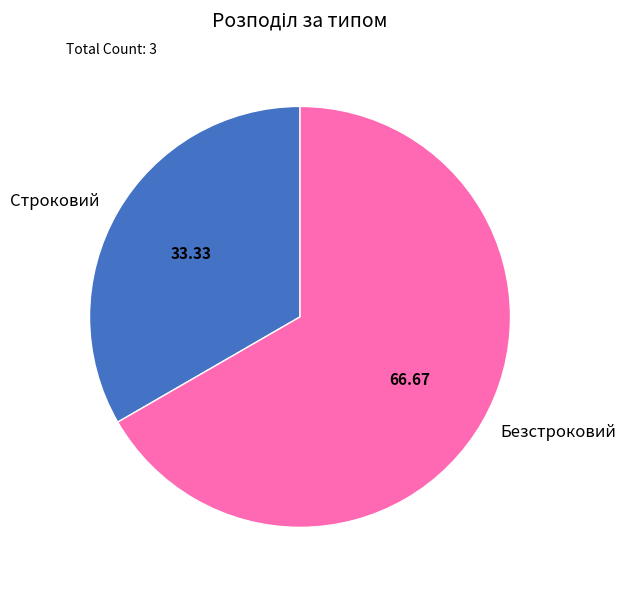

Is it true that Строковий is 43% of the pie?

False